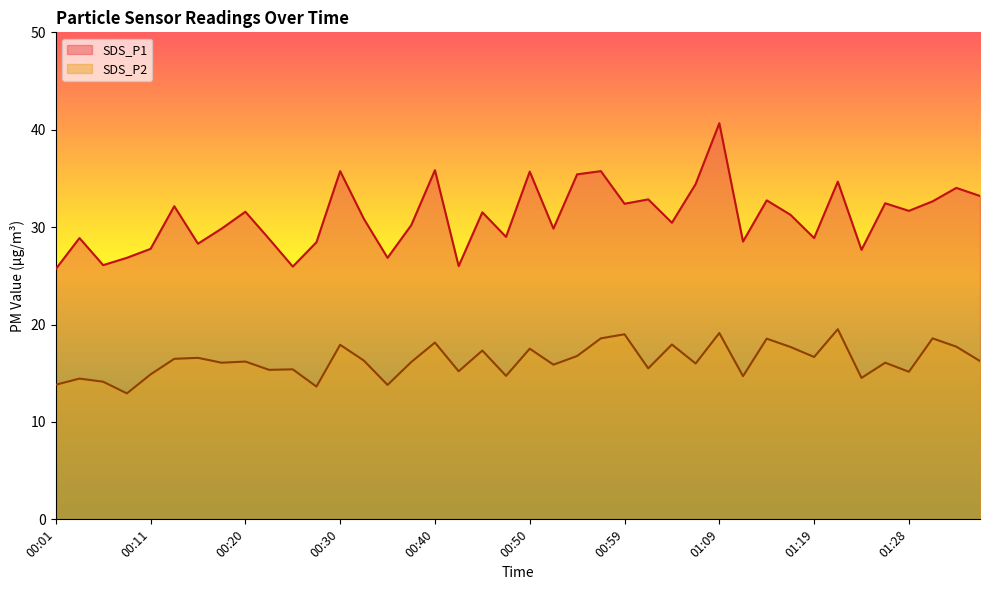

Rank the categories by SDS_P1 value from lowest to highest.

00:01, 00:25, 00:42, 00:06, 00:08, 00:35, 01:24, 00:11, 00:15, 00:28, 01:11, 00:23, 00:03, 01:19, 00:47, 00:18, 00:52, 00:37, 01:04, 00:33, 01:16, 00:45, 00:20, 01:28, 00:13, 00:59, 01:26, 01:31, 01:14, 01:02, 01:36, 01:33, 01:07, 01:21, 00:54, 00:50, 00:30, 00:57, 00:40, 01:09